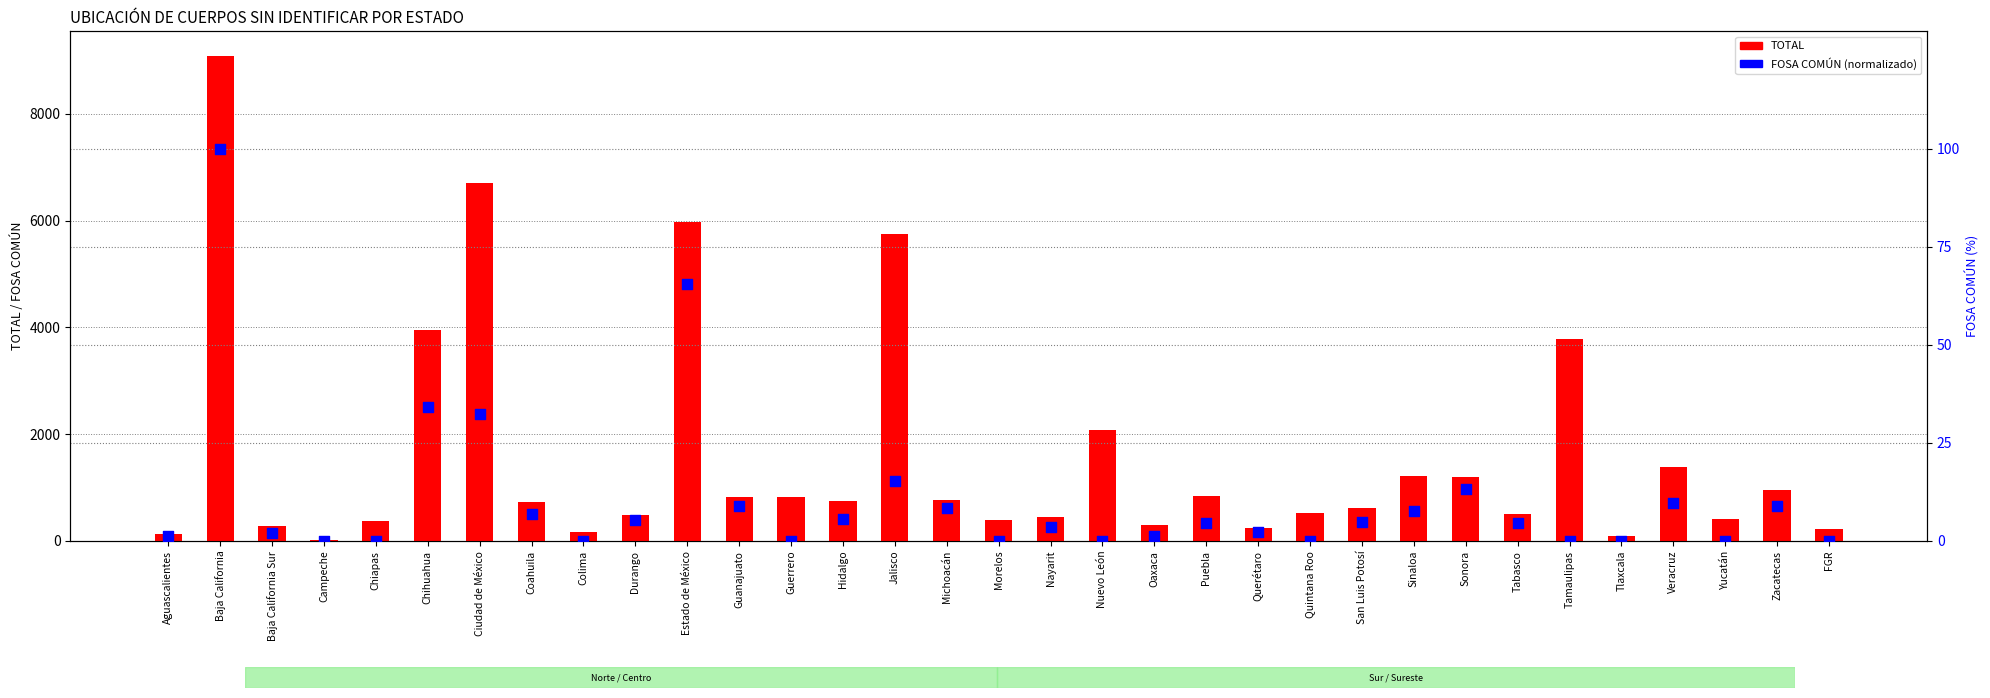

Which series has the largest total across all categories?

TOTAL